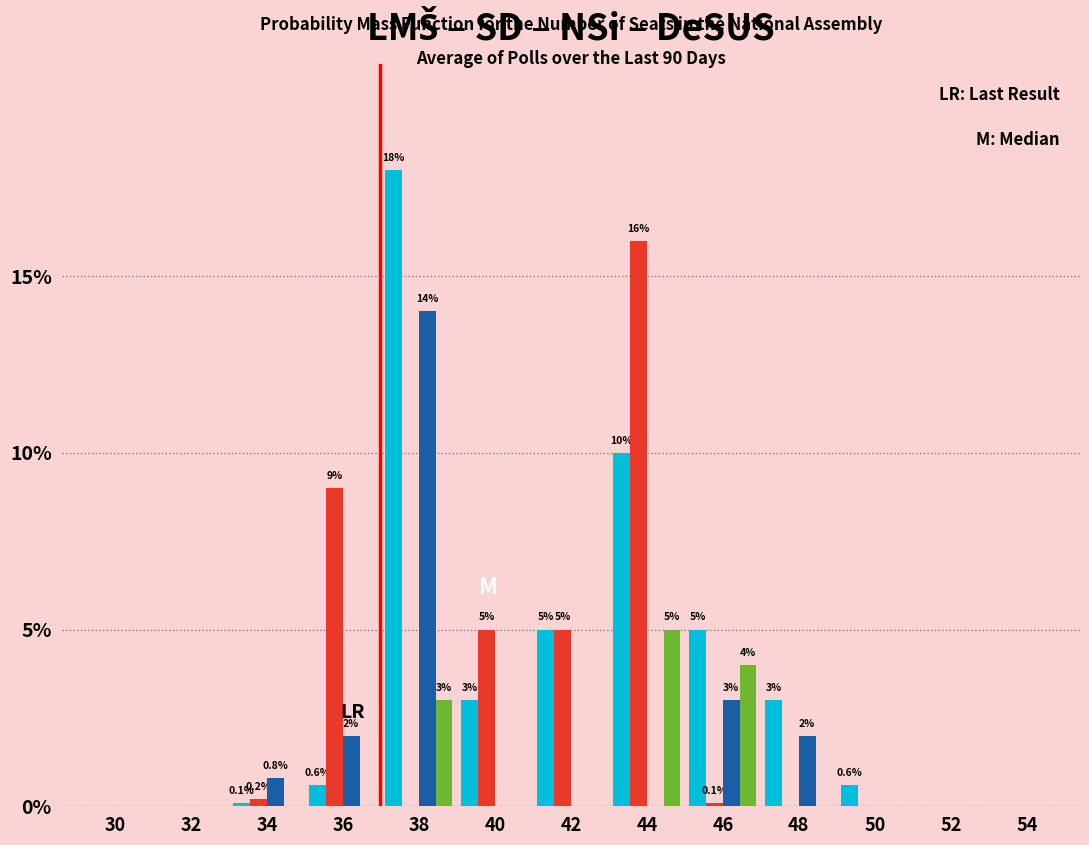

What is the maximum value shown in the chart?

18.0